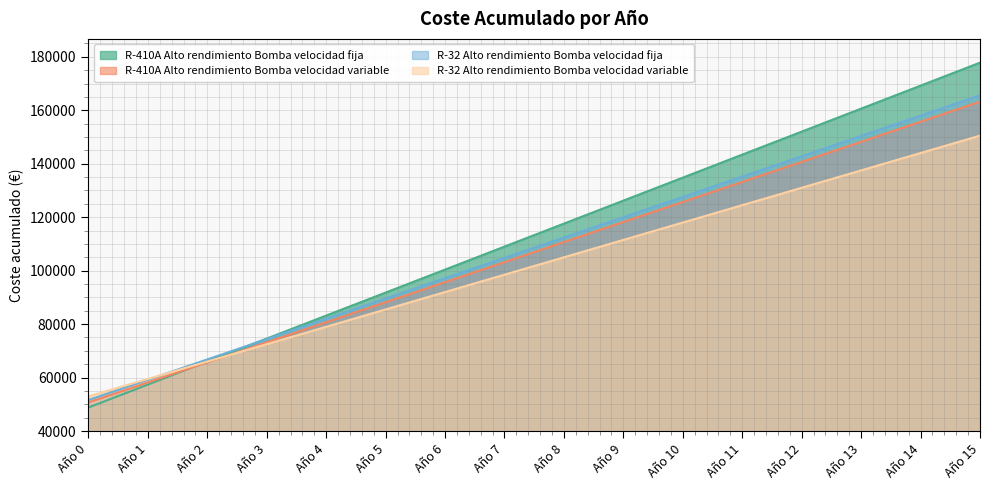

Is the value of R-32 Alto rendimiento Bomba velocidad fija at Año 15 greater than the value of R-32 Alto rendimiento Bomba velocidad variable at Año 1?

Yes